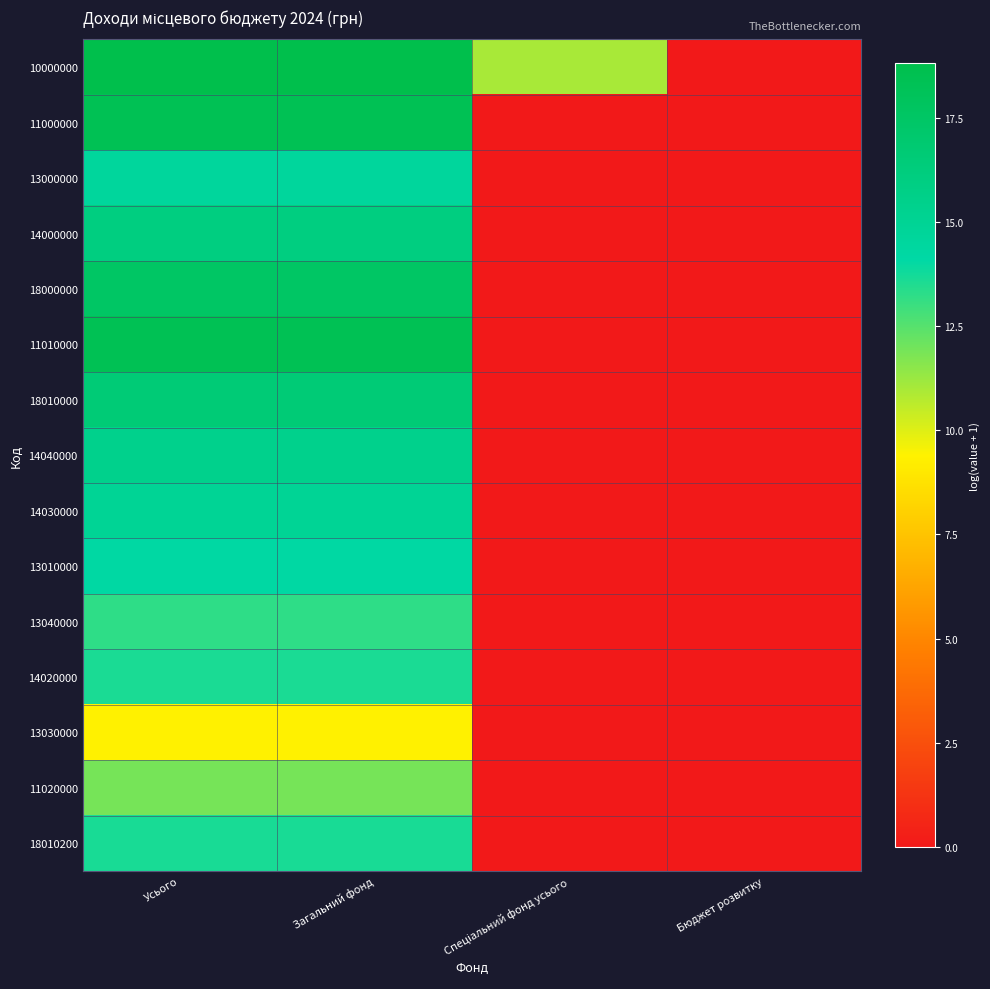

Rank the series at Бюджет розвитку from lowest to highest value.

10000000, 11000000, 13000000, 14000000, 18000000, 11010000, 18010000, 14040000, 14030000, 13010000, 13040000, 14020000, 13030000, 11020000, 18010200